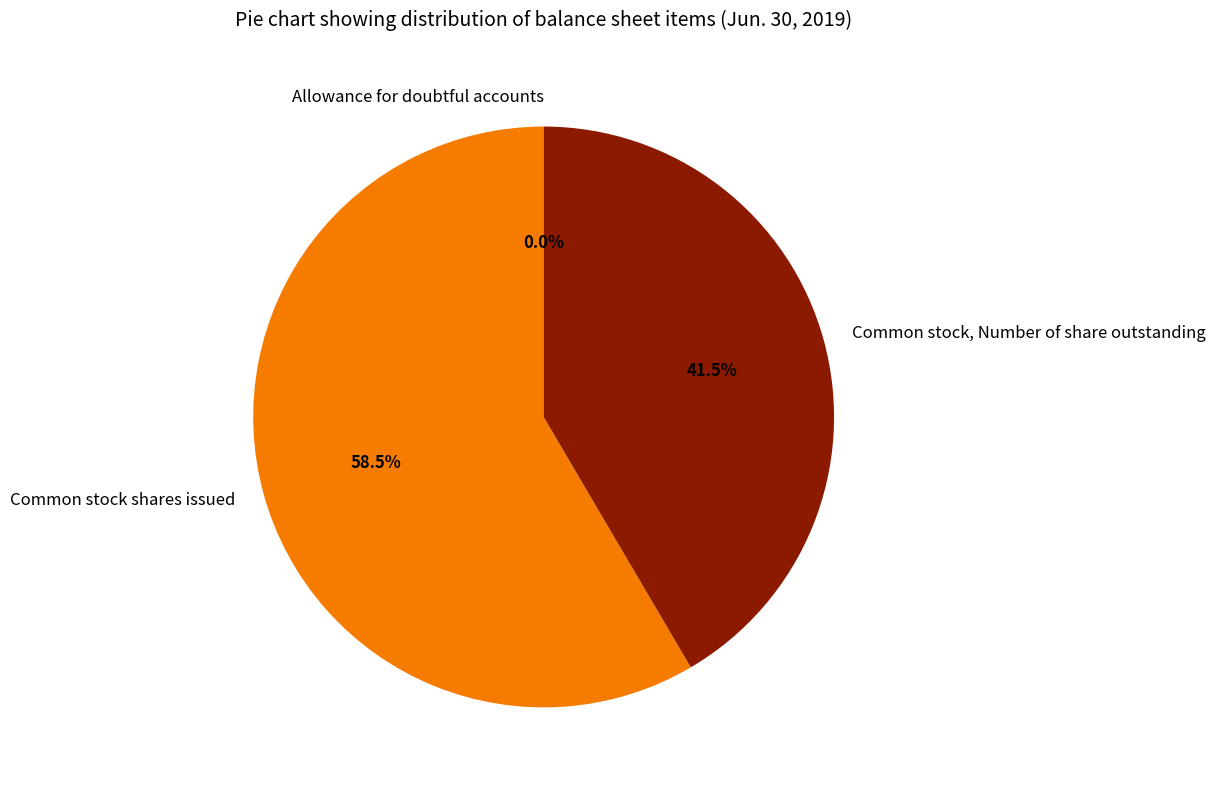

What portion of the pie excludes Common stock shares issued?

41.5%